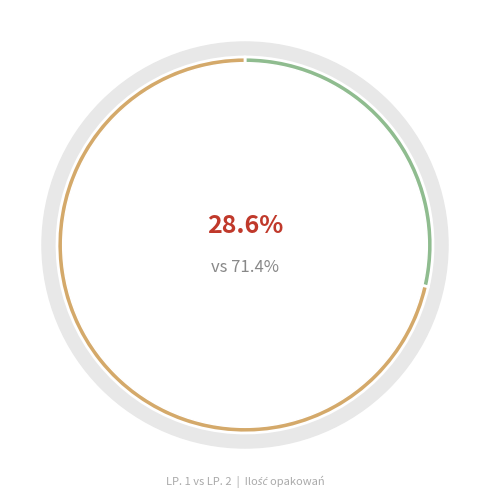

True or false: 1 accounts for 20% of the total.

False